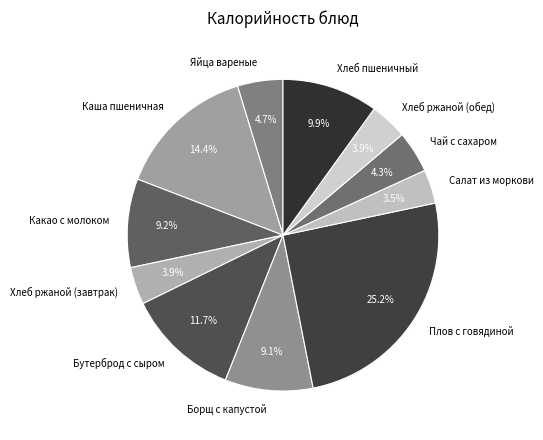

What is the ratio of the value at Бутерброд с сыром to the value at Хлеб ржаной (обед)?

3.0